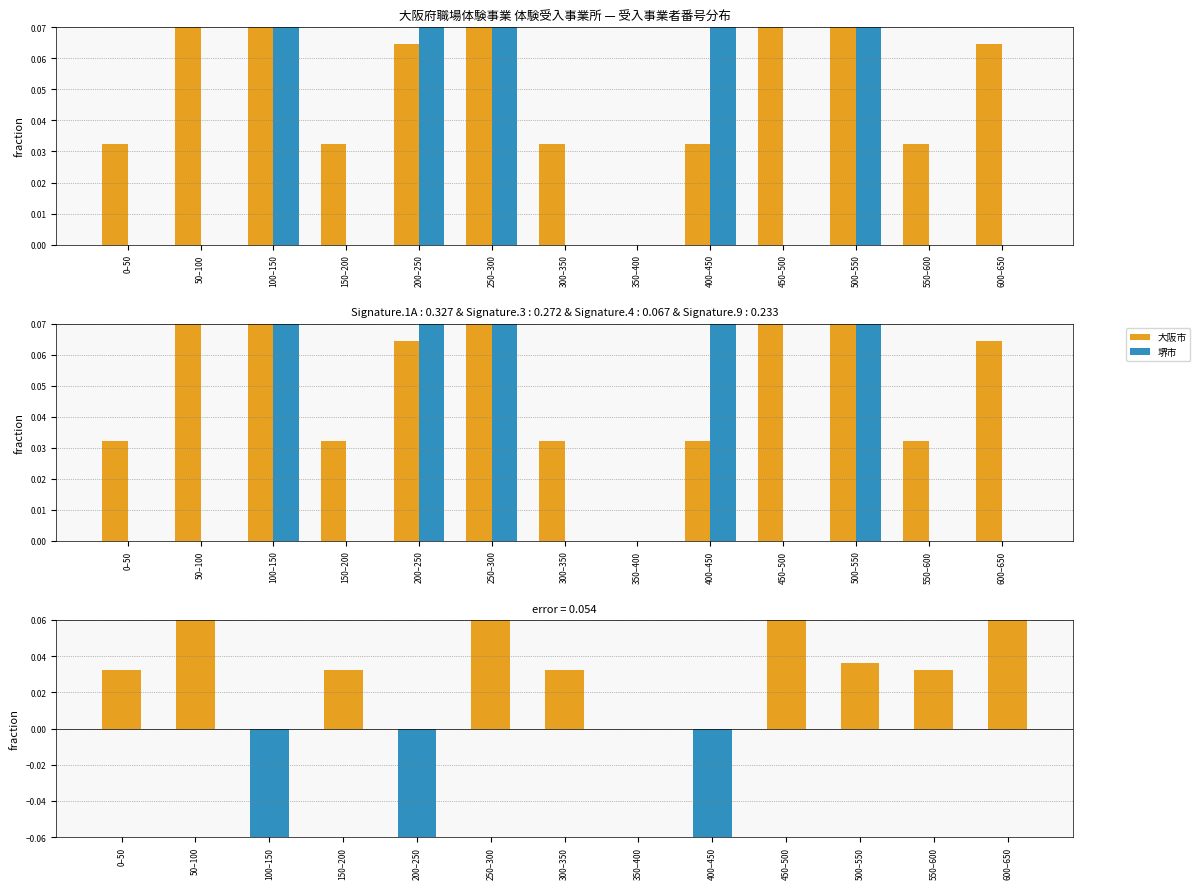

What is the minimum value shown in the chart?

-0.3